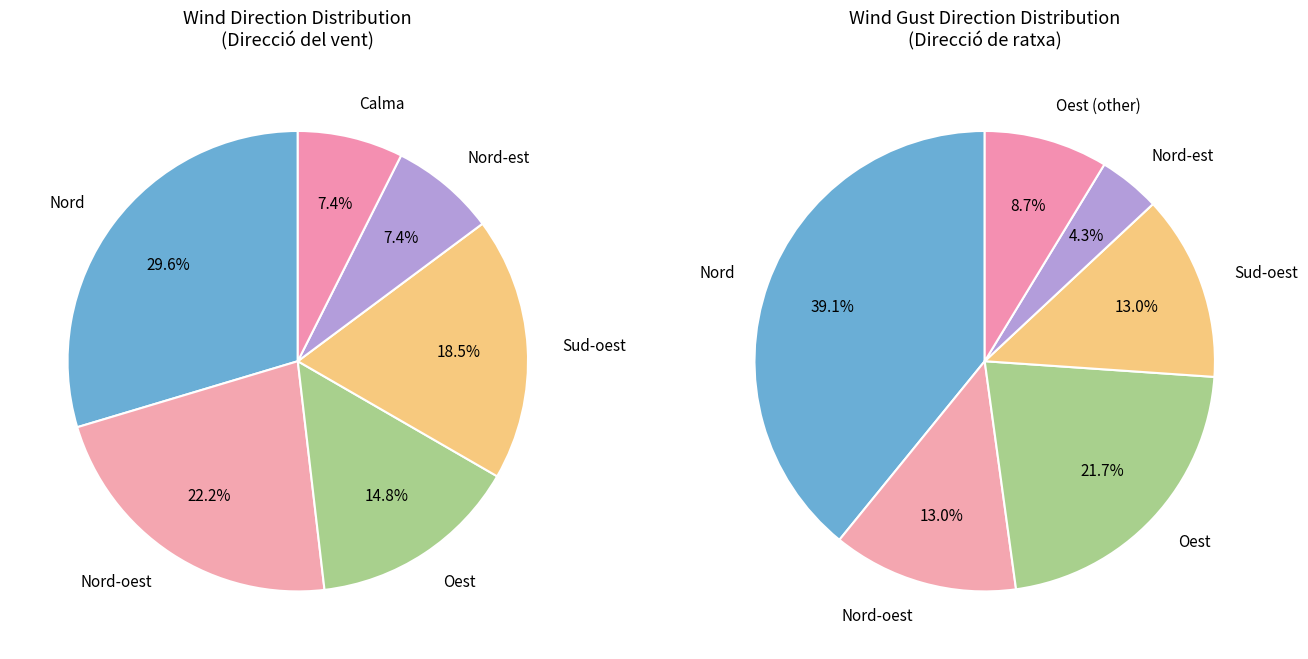

How many slices are in this pie chart?

6